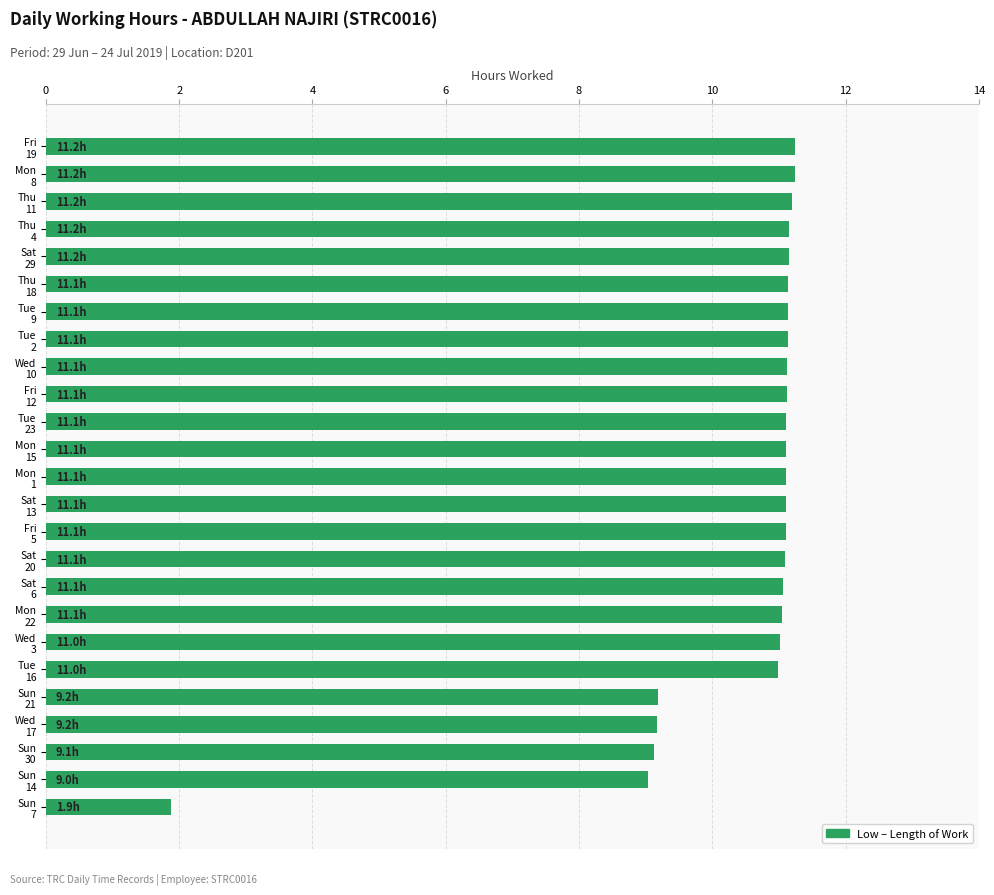

What is the greatest value displayed?

11.2